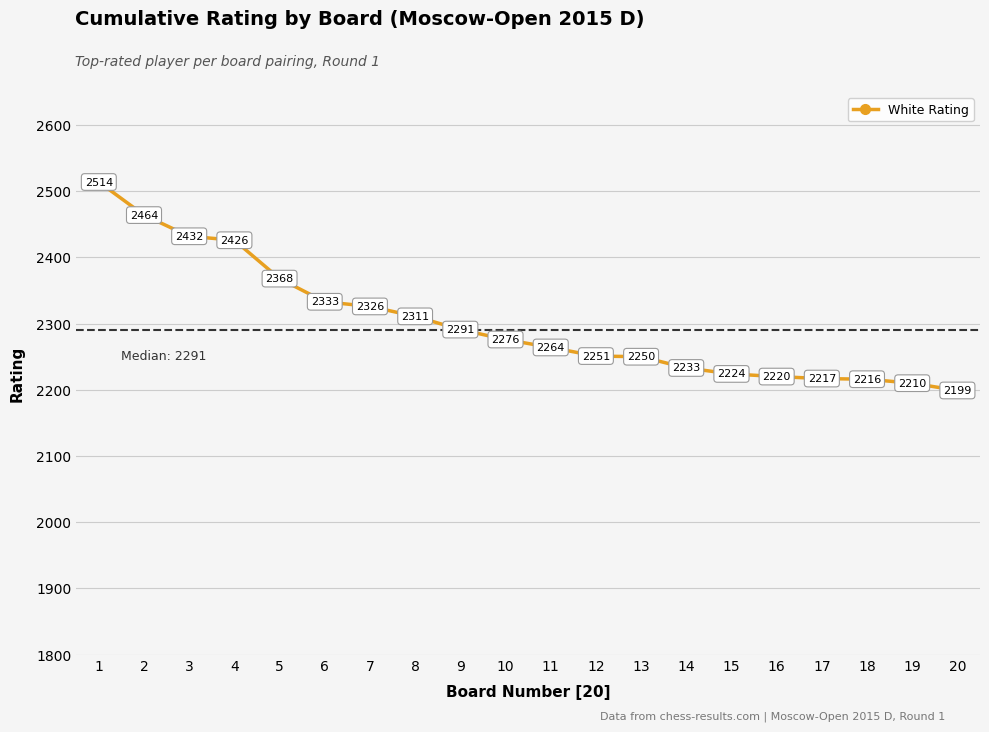

Which has a higher value, 9 or 7?

7